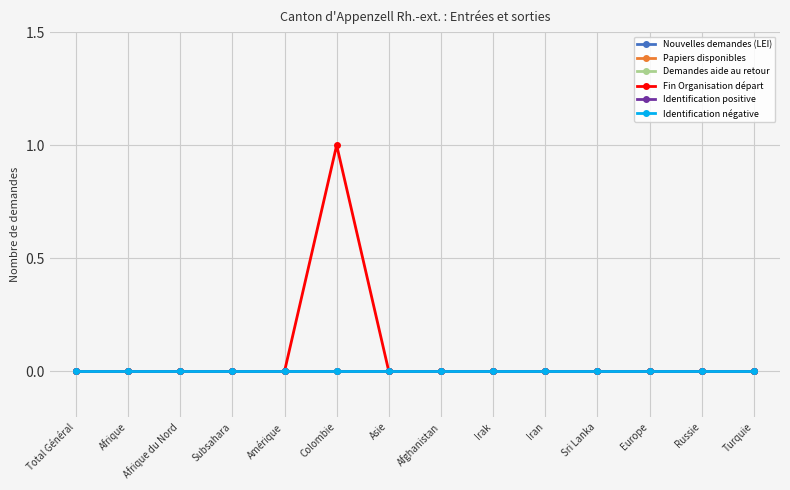

What position from the left is Irak?

9